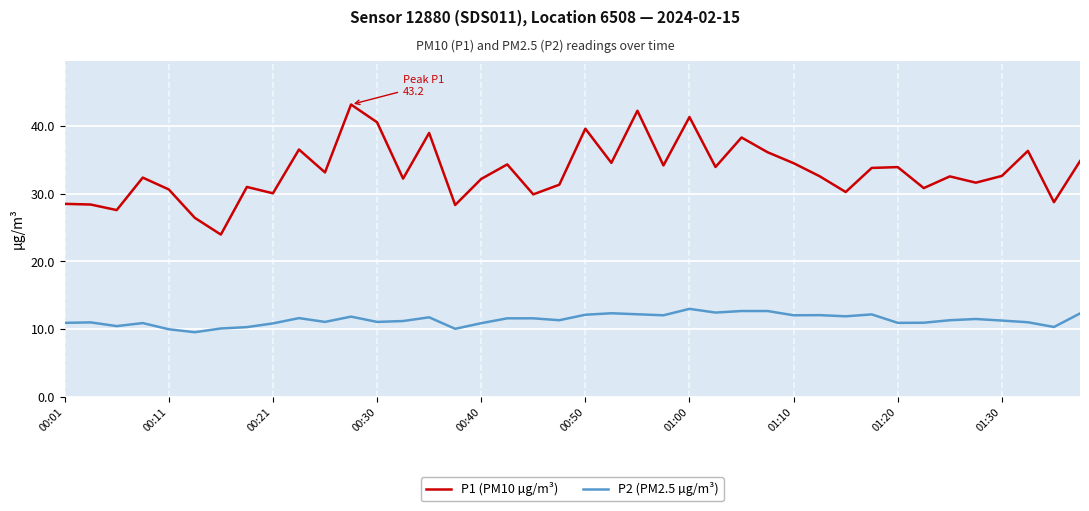

What is the highest value of the P2 (PM2.5 µg/m³) series?

13.0